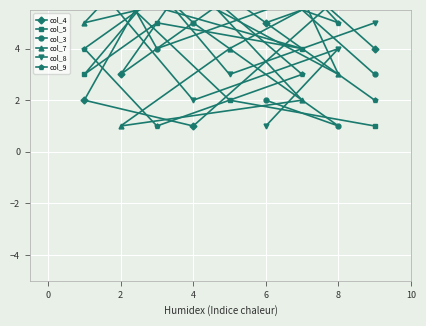

Reading right to left, list all the values displayed in this chart.

col_4: 4	9	3	8	7	2	1	6	5
col_5: 1	2	6	4	5	3	8	9	7
col_3: 3	8	7	6	4	9	5	1	2
col_7: 7	4	1	2	8	5	6	3	9
col_8: 5	3	8	9	6	7	2	4	1
col_9: 2	6	9	3	1	4	7	5	8